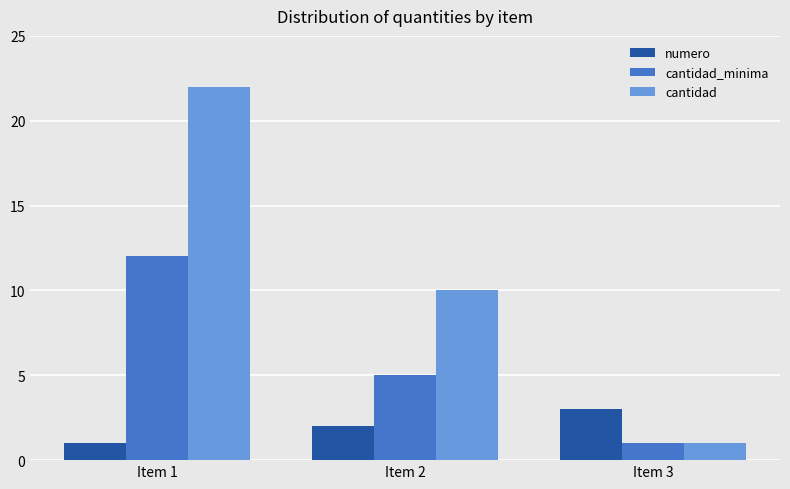

Rank the categories by numero value from highest to lowest.

Item 3, Item 2, Item 1